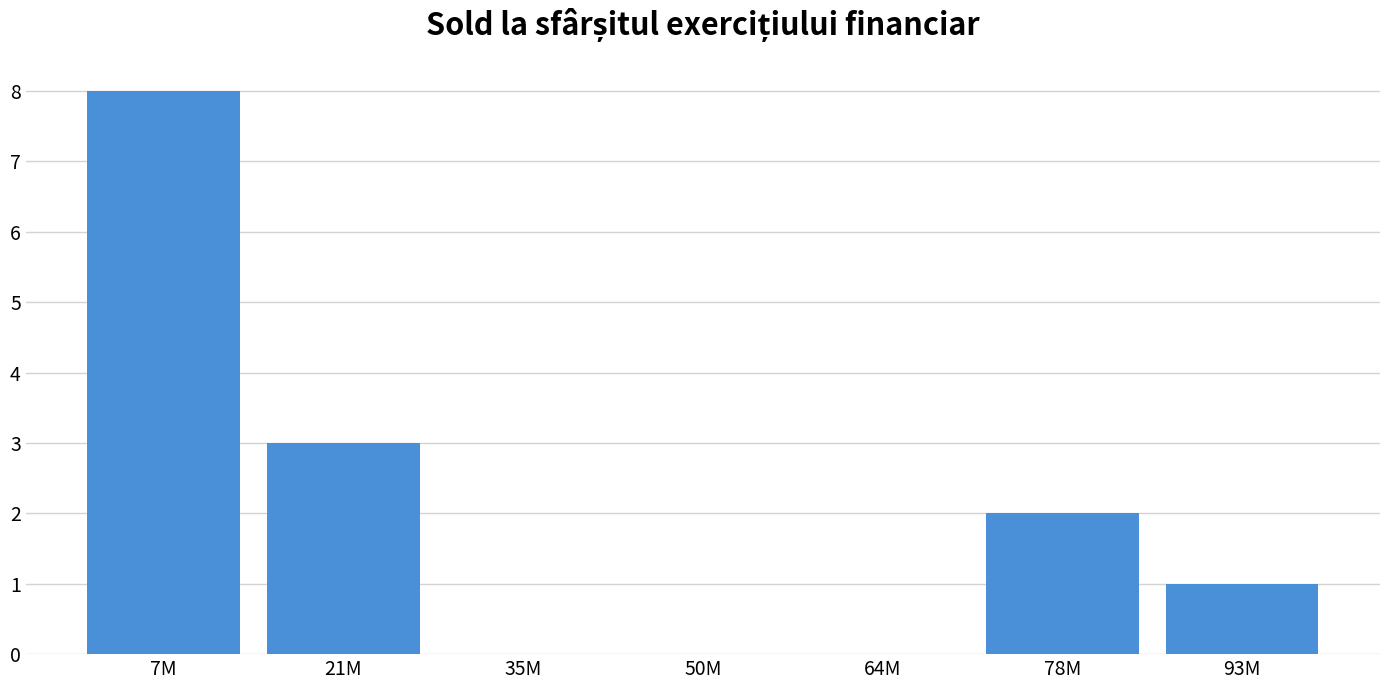

Reading right to left, what are all the values shown in this chart?

93M=1	78M=2	64M=0	50M=0	35M=0	21M=3	7M=8